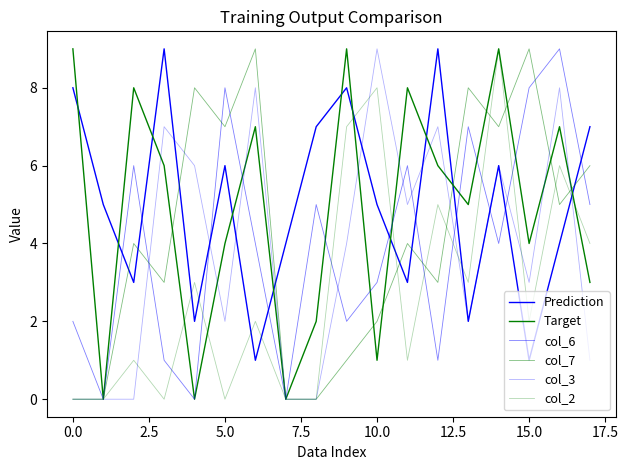

Does the chart have visible grid lines?

No